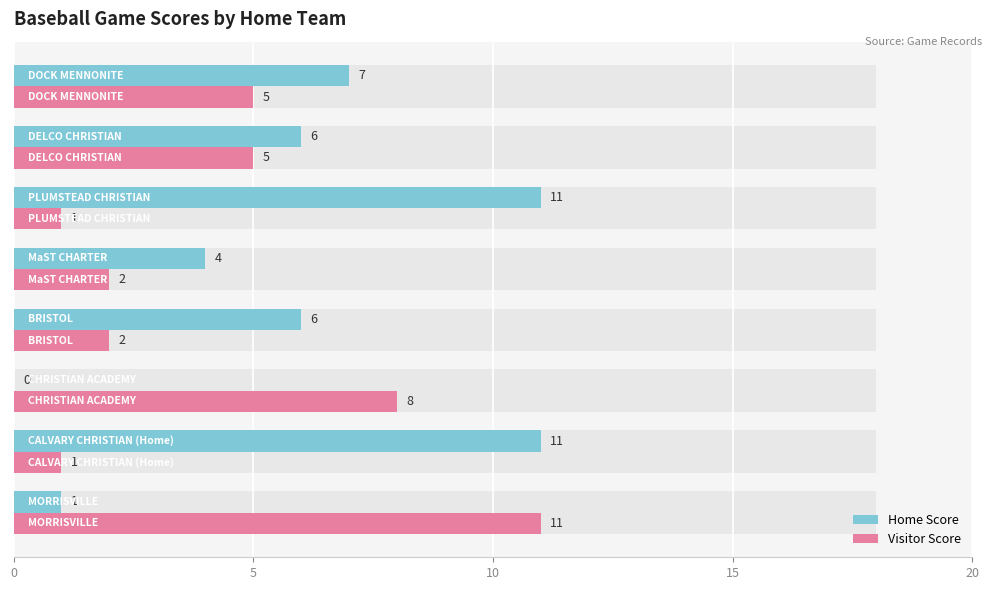

Is it true that Home Score equals 6 at 15?

False